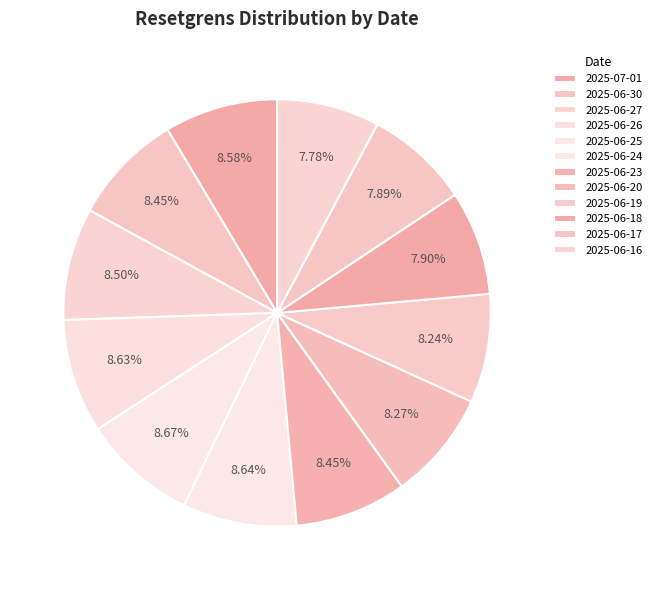

Does 2025-06-26 account for over 50% of the chart?

No